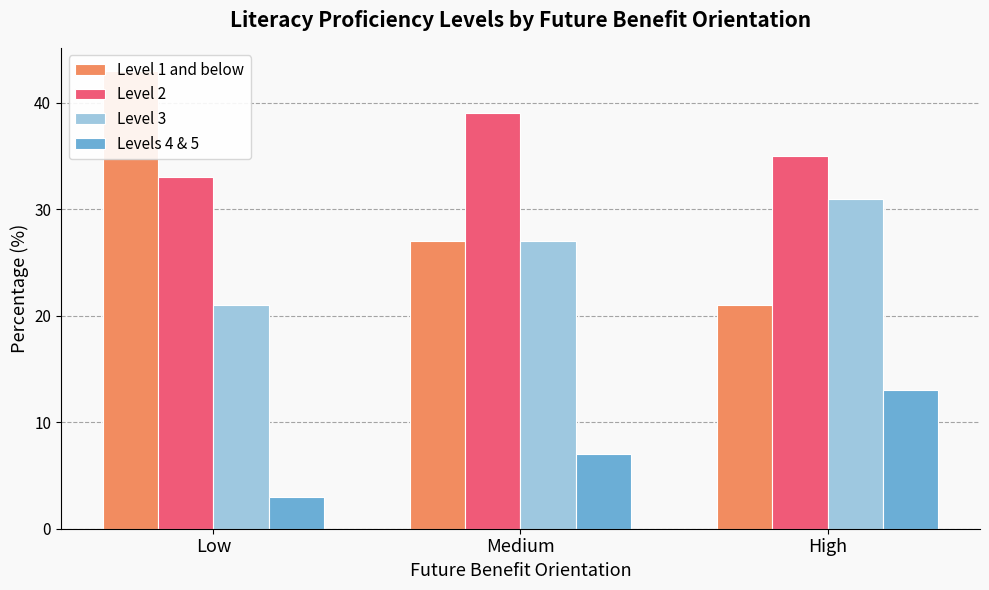

What is the smallest value displayed?

3